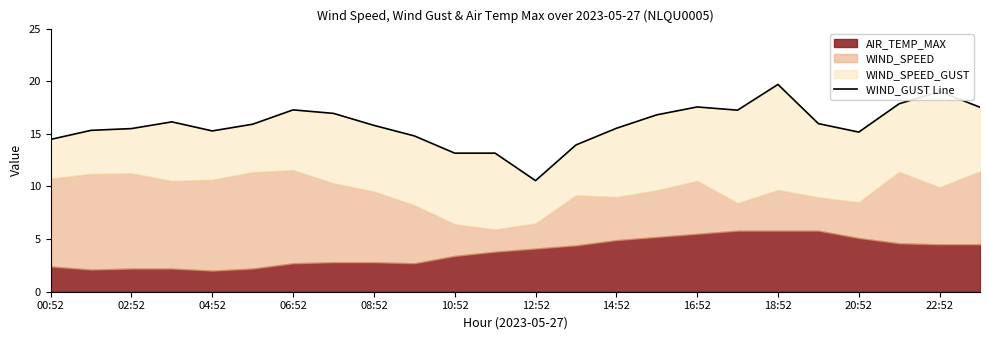

How many points are higher than both their immediate neighbors (excluding endpoints)?

5